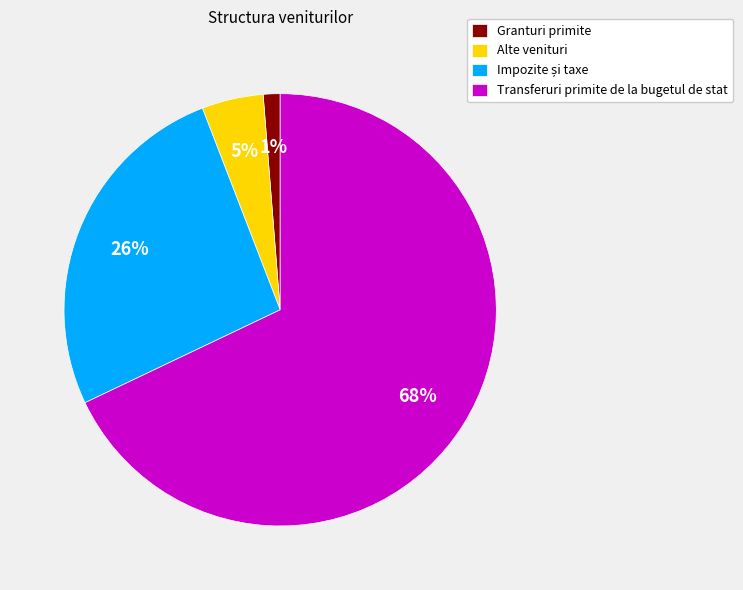

Do Alte venituri and Granturi primite together represent more than half of the pie?

No